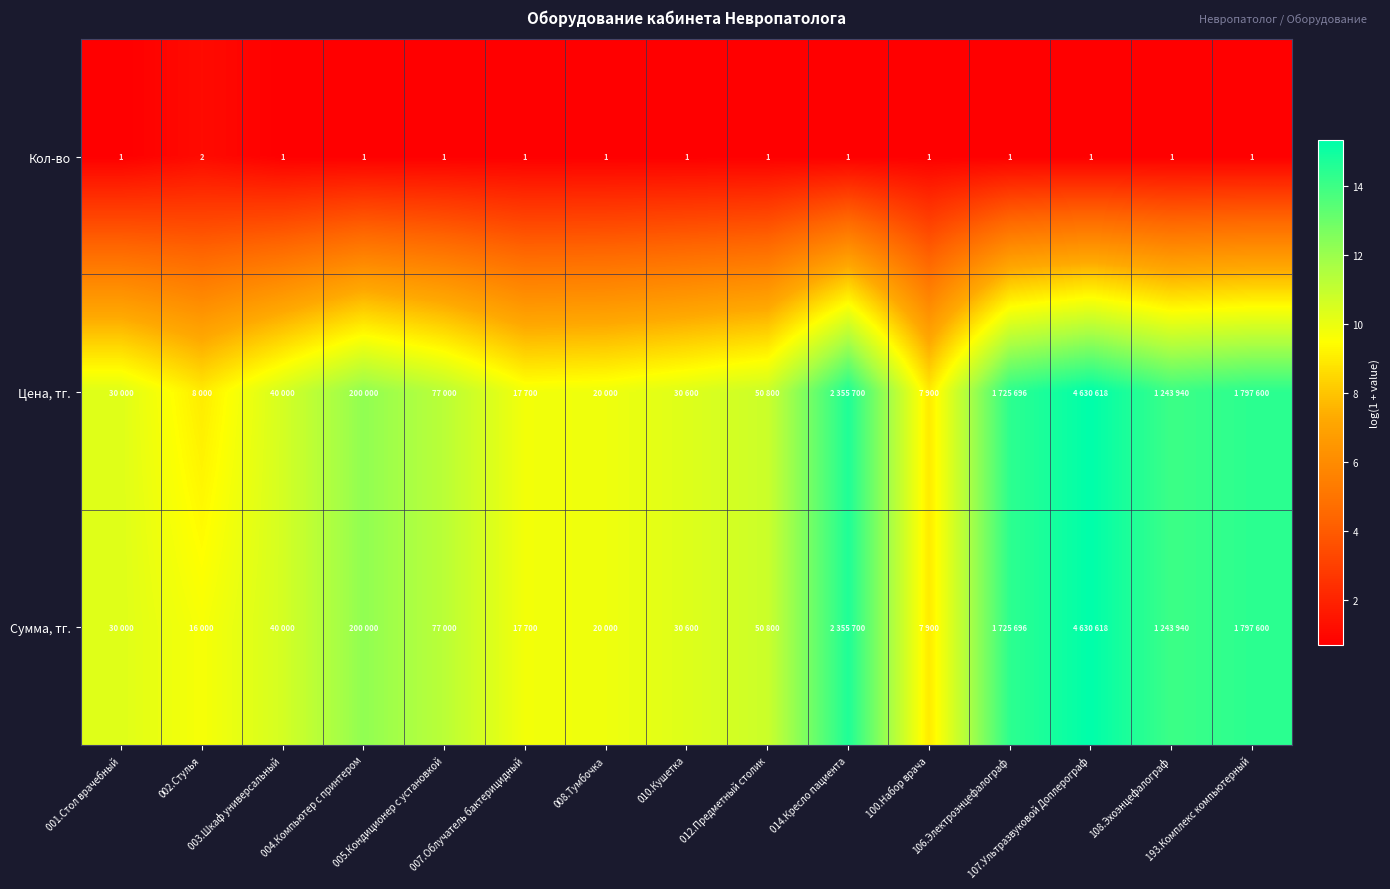

How many data points in Сумма, тг. are less than 10?

4